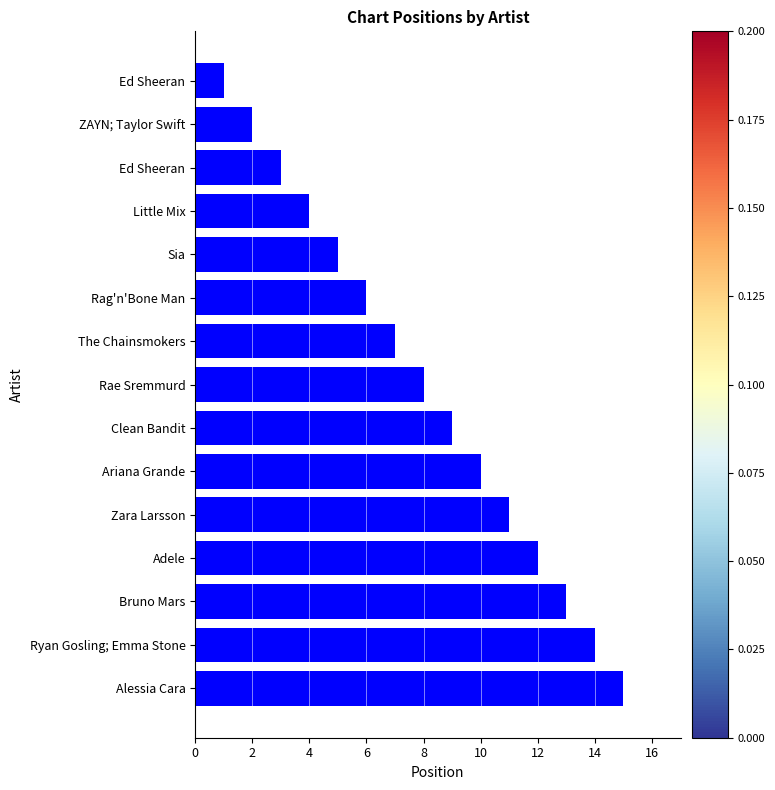

Count the number of data series in this chart.

1